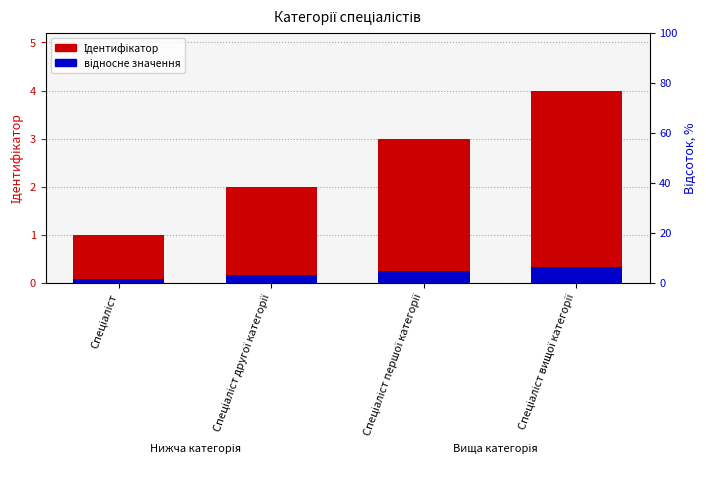

What is the difference between the maximum and minimum values in the відносне значення series?

0.2